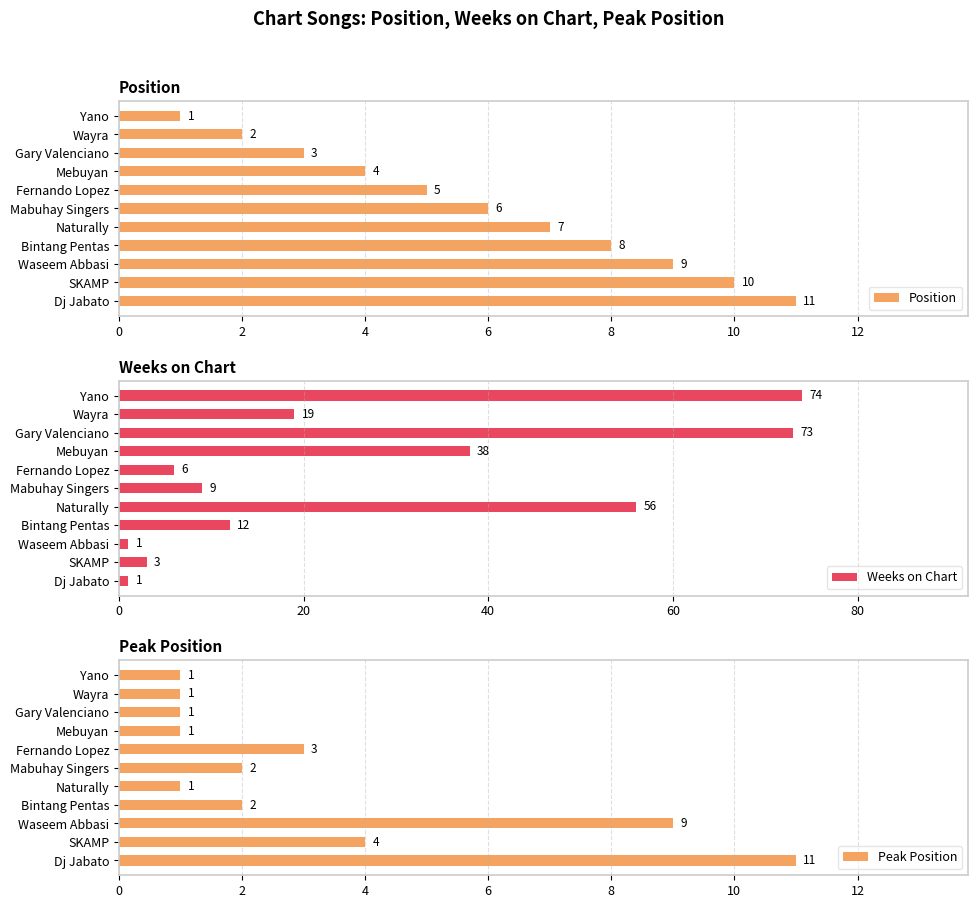

Which series has the largest total across all categories?

Weeks on Chart